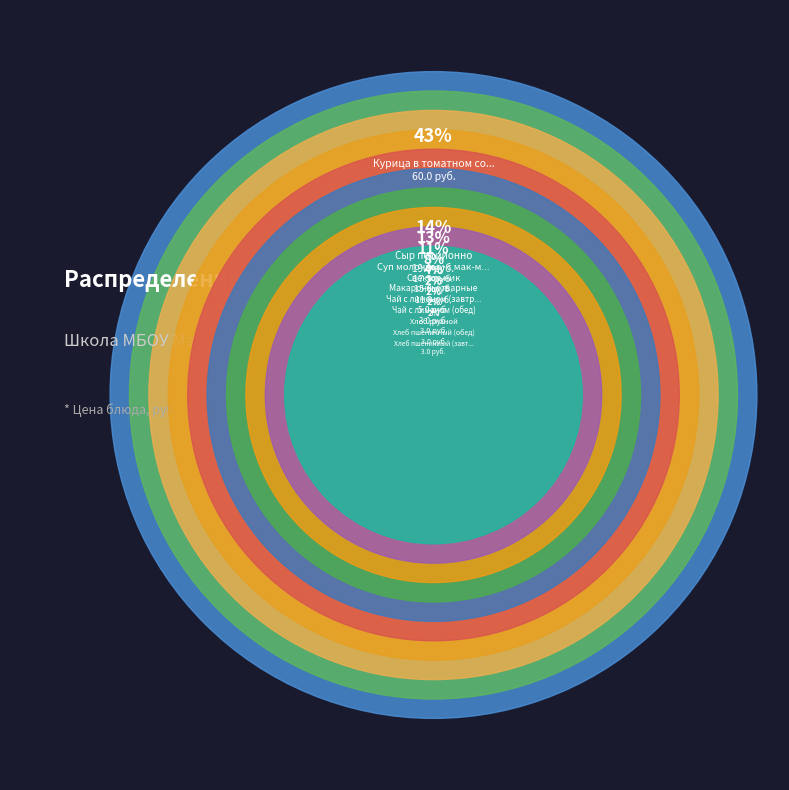

Count the number of slices in the pie.

10